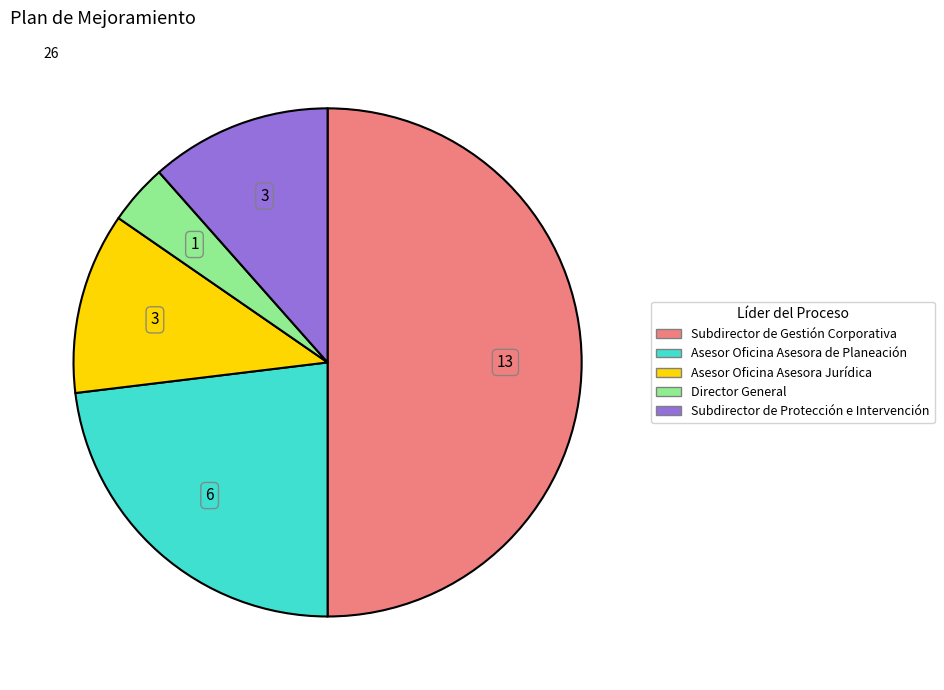

Does Director General represent more than half of the total?

No